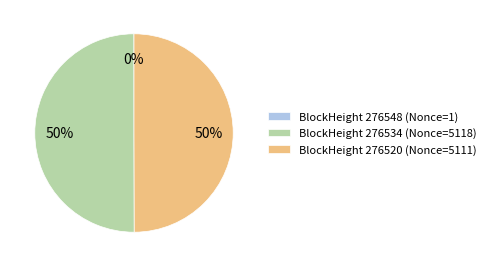

What is the ratio of the value at BlockHeight 276534 (Nonce=5118) to the value at BlockHeight 276520 (Nonce=5111)?

1.0